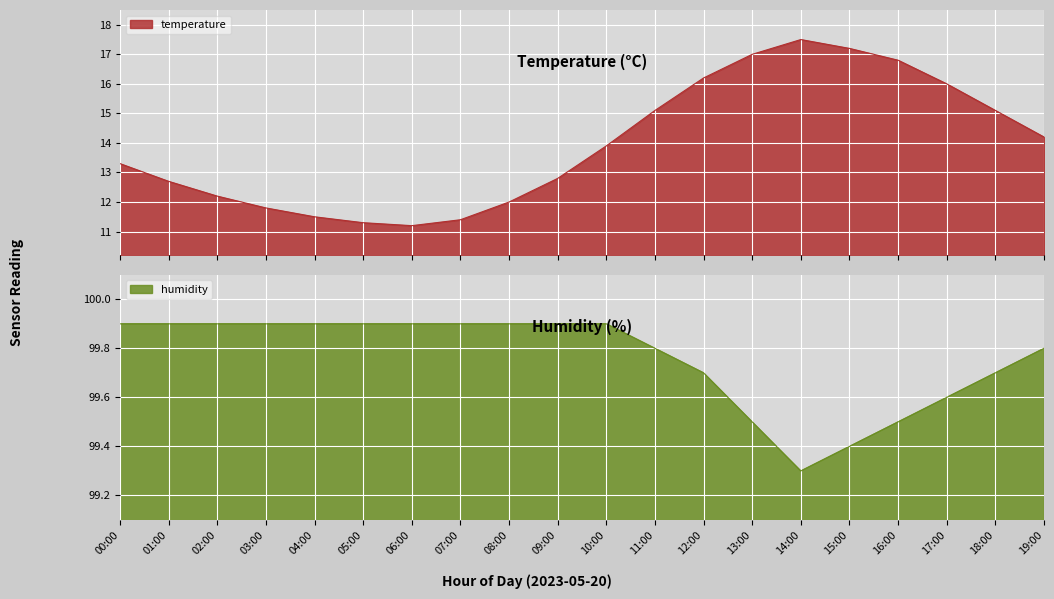

What is the label of the 18th point from the left?

17:00